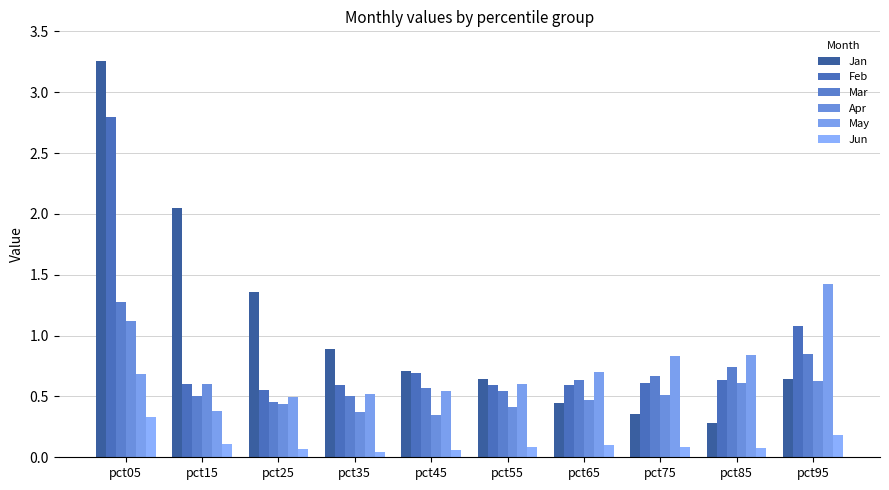

Is the value of Jun at pct75 greater than the value of May at pct15?

No